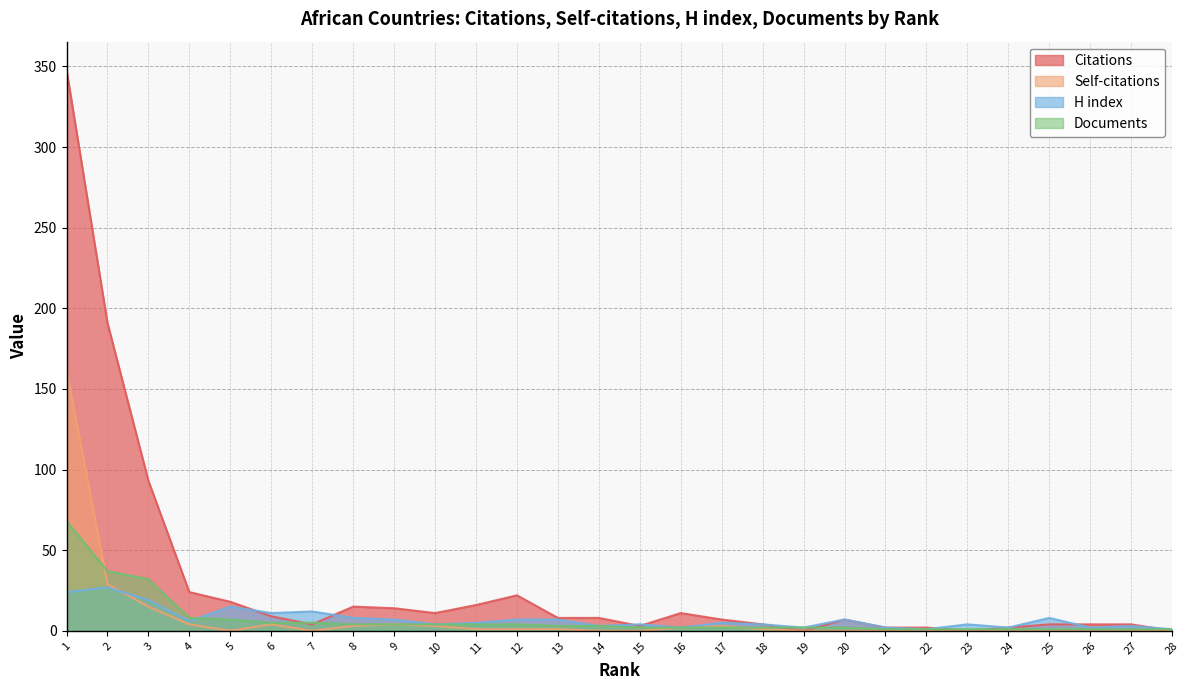

Does the chart display data point markers on the line(s)?

No